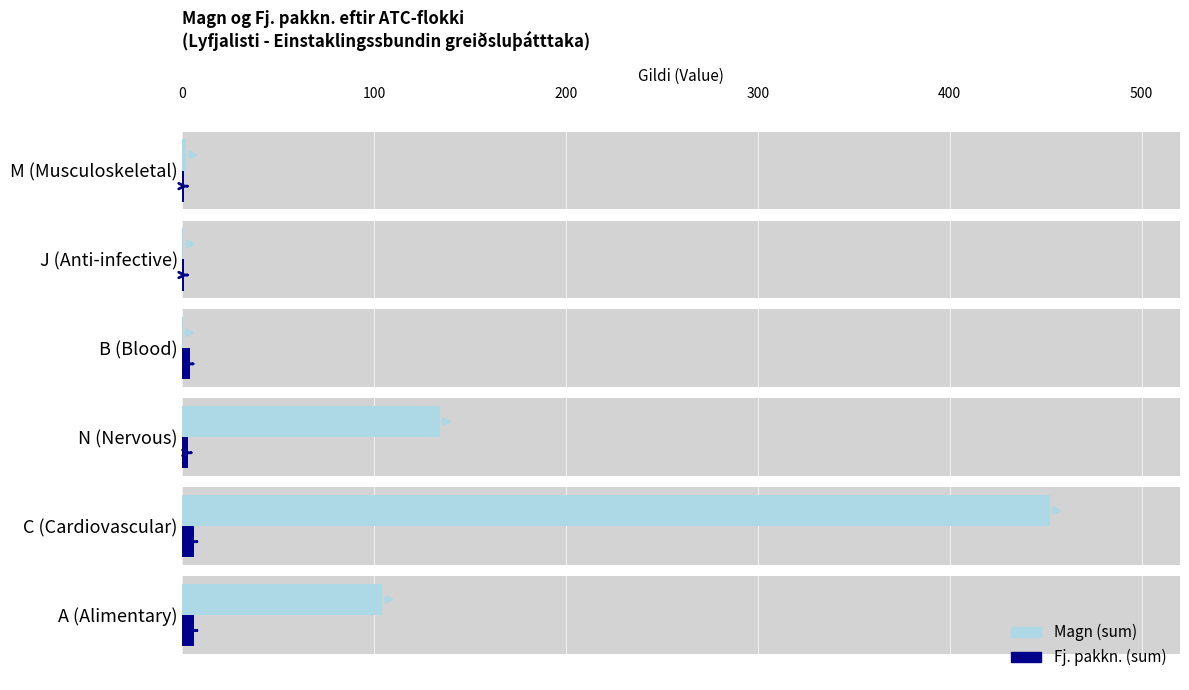

Reading left to right, transcribe all the data shown in this chart.

Magn (sum): 104.0	452.0	134.0	0.1	0.5	2.0
Fj. pakkn. (sum): 6.0	6.0	3.0	4.0	1.0	1.0